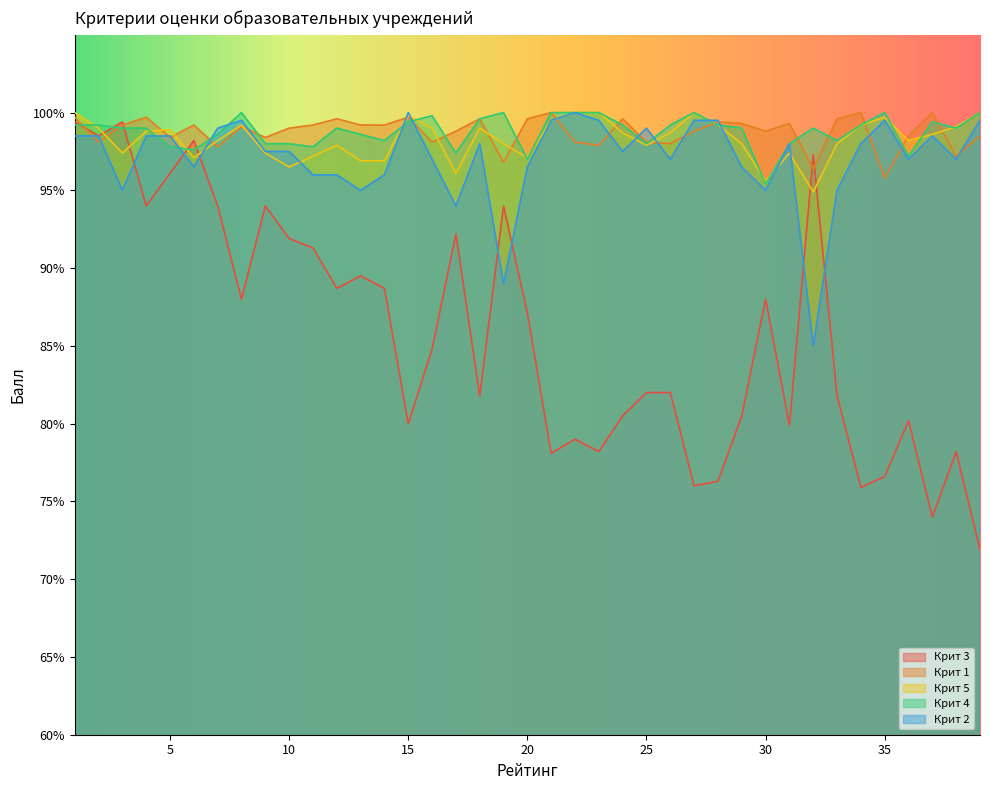

Reading right to left, list all the values displayed in this chart.

Крит 3: 71.9	78.2	74.0	80.2	76.6	75.9	81.8	97.3	79.9	88.0	80.5	76.3	76.0	82.0	82.0	80.5	78.2	79.0	78.1	87.1	94.0	81.8	92.2	84.8	80.0	88.7	89.5	88.7	91.3	91.9	94.0	88.0	94.0	98.2	96.1	94.0	99.4	98.5	99.4
Крит 1: 98.5	97.2	100.0	98.5	95.8	100.0	99.6	96.4	99.3	98.8	99.3	99.4	98.8	98.0	98.1	99.6	97.9	98.1	100.0	99.6	96.8	99.6	98.8	98.1	99.7	99.2	99.2	99.6	99.2	99.0	98.4	99.1	97.8	99.2	98.4	99.7	99.2	98.1	99.7
Крит 5: 100.0	99.1	98.6	98.2	99.7	99.2	98.0	94.9	97.4	95.6	98.0	99.2	100.0	98.7	97.9	98.7	100.0	100.0	99.5	97.1	98.0	99.0	96.1	99.0	99.8	96.9	96.9	97.9	97.2	96.5	97.4	99.2	98.2	97.1	98.9	98.8	97.4	99.0	100.0
Крит 4: 100.0	99.0	99.4	97.2	100.0	99.2	98.2	99.0	98.0	95.4	99.0	99.2	100.0	99.2	98.0	99.2	100.0	100.0	100.0	97.0	100.0	99.6	97.4	99.8	99.4	98.2	98.6	99.0	97.8	98.0	98.0	100.0	98.6	97.6	97.8	99.0	99.0	99.2	99.2
Крит 2: 99.5	97.0	98.5	97.0	99.5	98.0	95.0	85.0	98.0	95.0	96.5	99.5	99.5	97.0	99.0	97.5	99.5	100.0	99.5	96.5	89.0	98.0	94.0	97.0	100.0	96.0	95.0	96.0	96.0	97.5	97.5	99.5	99.0	96.5	98.5	98.5	95.0	98.5	98.5